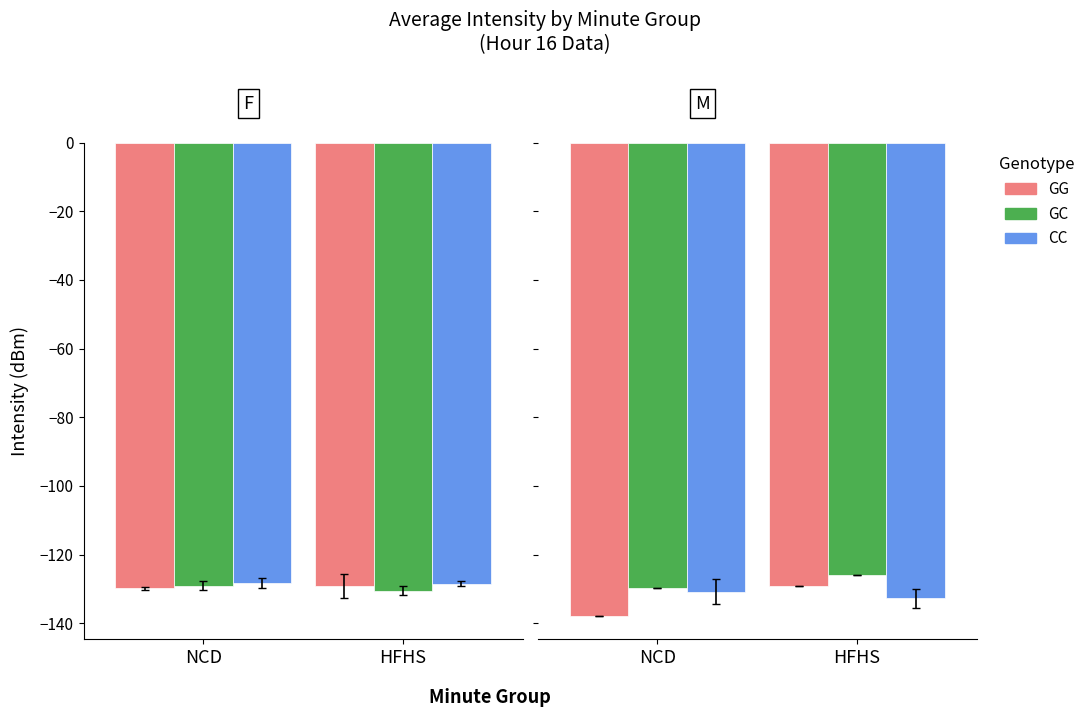

Is the value of CC at HFHS greater than the value of GG at HFHS?

No